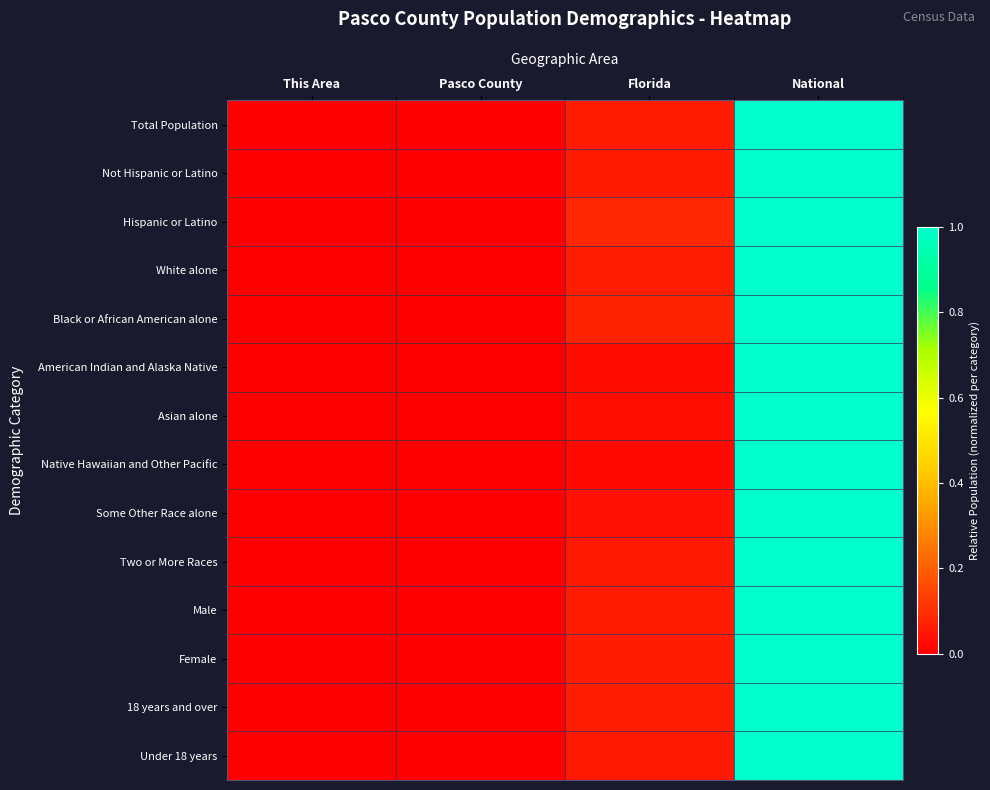

Reading left to right, extract all data points from this chart.

Total Population: This Area=0.0	Pasco County=0.0	Florida=0.1	National=1.0
Not Hispanic or Latino: This Area=0.0	Pasco County=0.0	Florida=0.1	National=1.0
Hispanic or Latino: This Area=0.0	Pasco County=0.0	Florida=0.1	National=1.0
White alone: This Area=0.0	Pasco County=0.0	Florida=0.1	National=1.0
Black or African American alone: This Area=0.0	Pasco County=0.0	Florida=0.1	National=1.0
American Indian and Alaska Native: This Area=0.0	Pasco County=0.0	Florida=0.0	National=1.0
Asian alone: This Area=0.0	Pasco County=0.0	Florida=0.0	National=1.0
Native Hawaiian and Other Pacific: This Area=0.0	Pasco County=0.0	Florida=0.0	National=1.0
Some Other Race alone: This Area=0.0	Pasco County=0.0	Florida=0.0	National=1.0
Two or More Races: This Area=0.0	Pasco County=0.0	Florida=0.1	National=1.0
Male: This Area=0.0	Pasco County=0.0	Florida=0.1	National=1.0
Female: This Area=0.0	Pasco County=0.0	Florida=0.1	National=1.0
18 years and over: This Area=0.0	Pasco County=0.0	Florida=0.1	National=1.0
Under 18 years: This Area=0.0	Pasco County=0.0	Florida=0.1	National=1.0